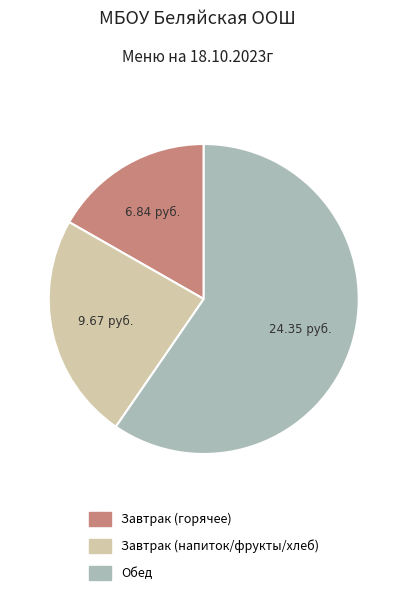

Is there a majority slice in this chart?

Yes